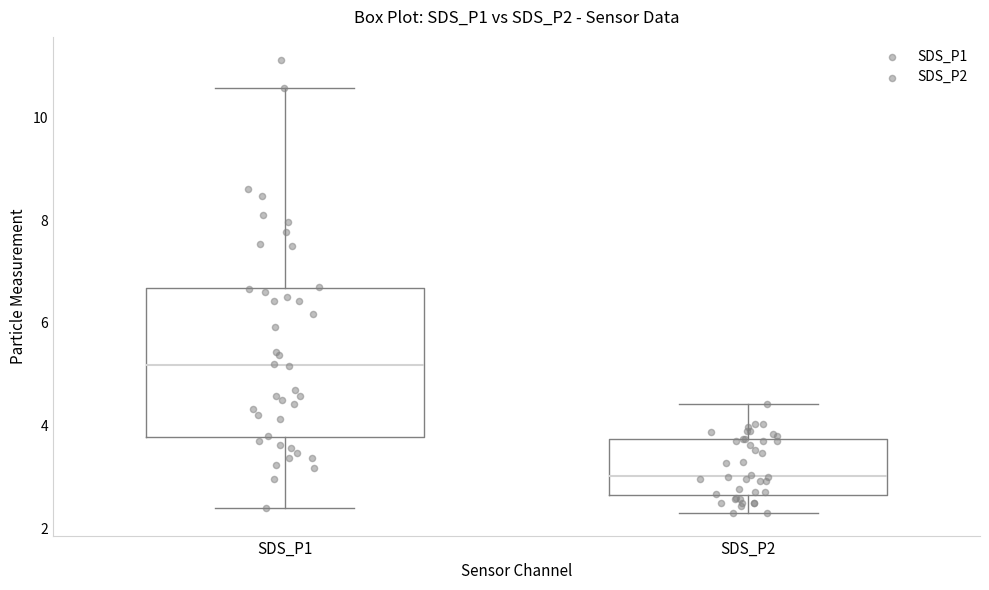

Which box's median line is the highest?

SDS_P1